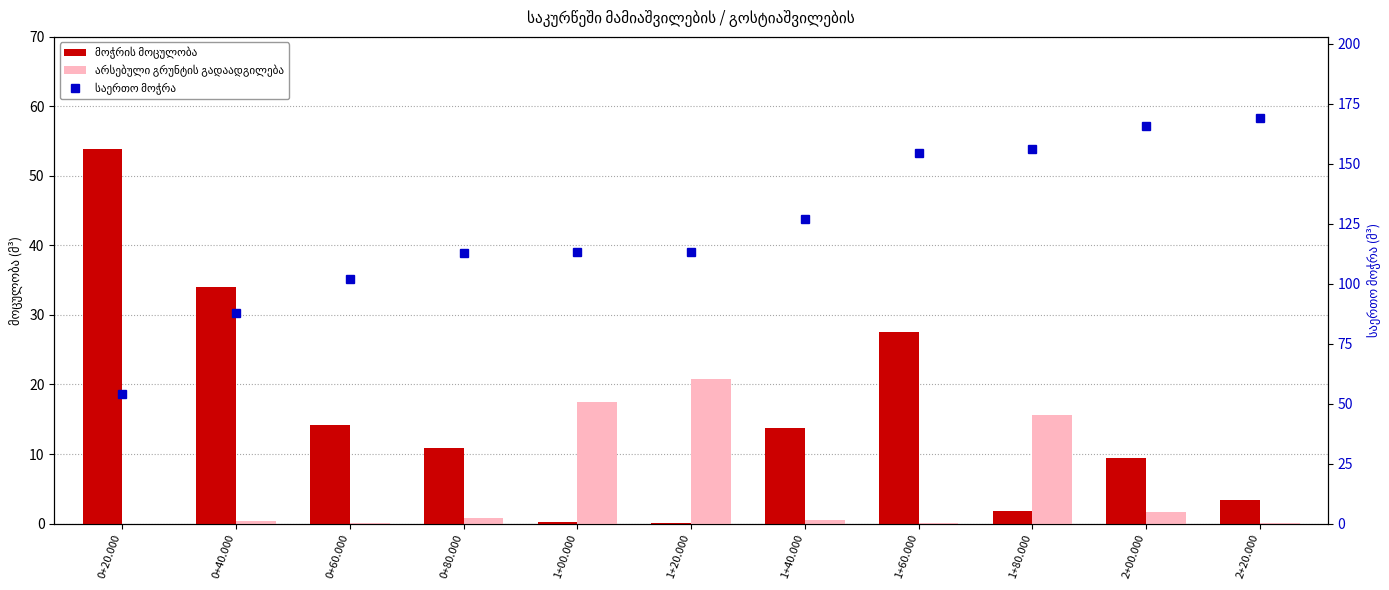

Between 0+20.000 and 1+20.000, which series saw the biggest shift?

საერთო მოჭრა